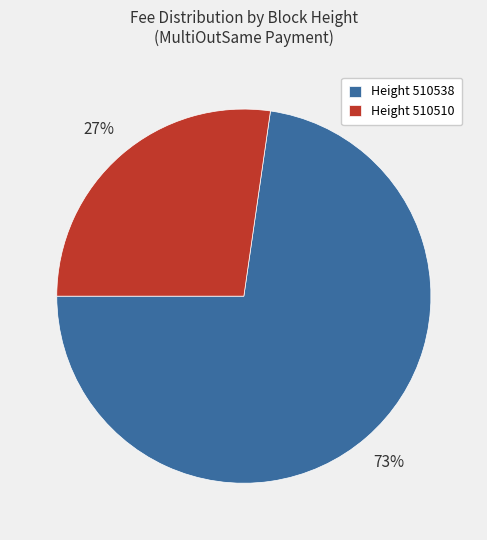

Count the number of slices in the pie.

2